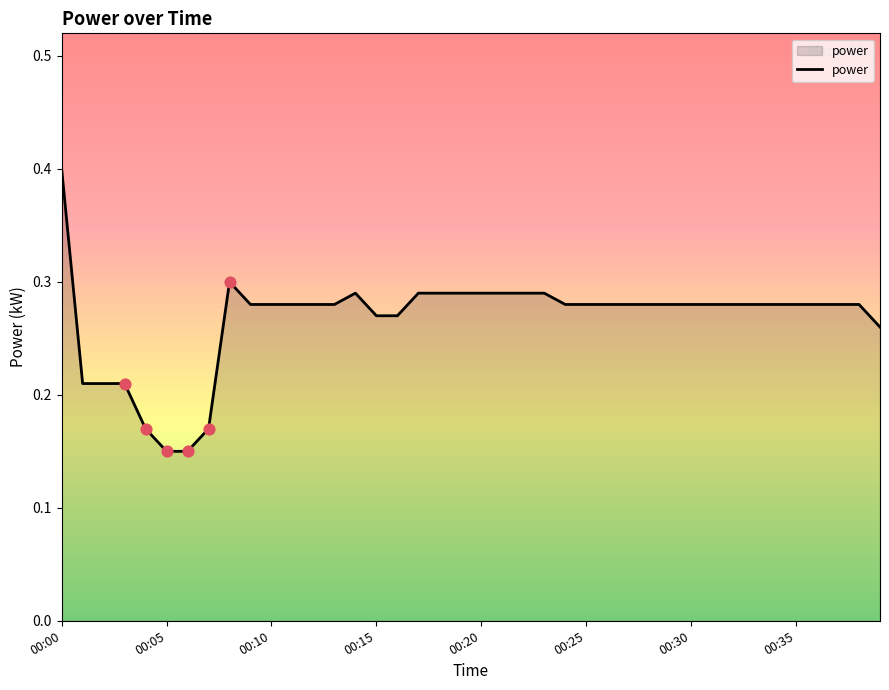

What is the maximum value shown in the chart?

0.4